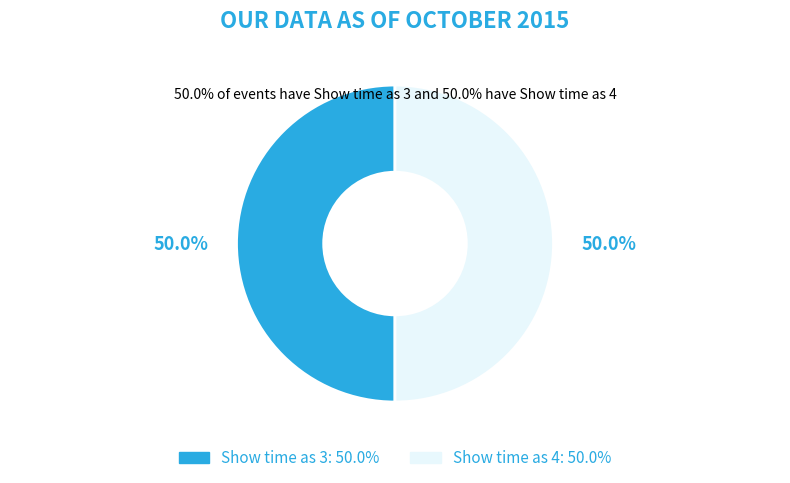

What percentage is NOT represented by Show time as 4?

50.0%